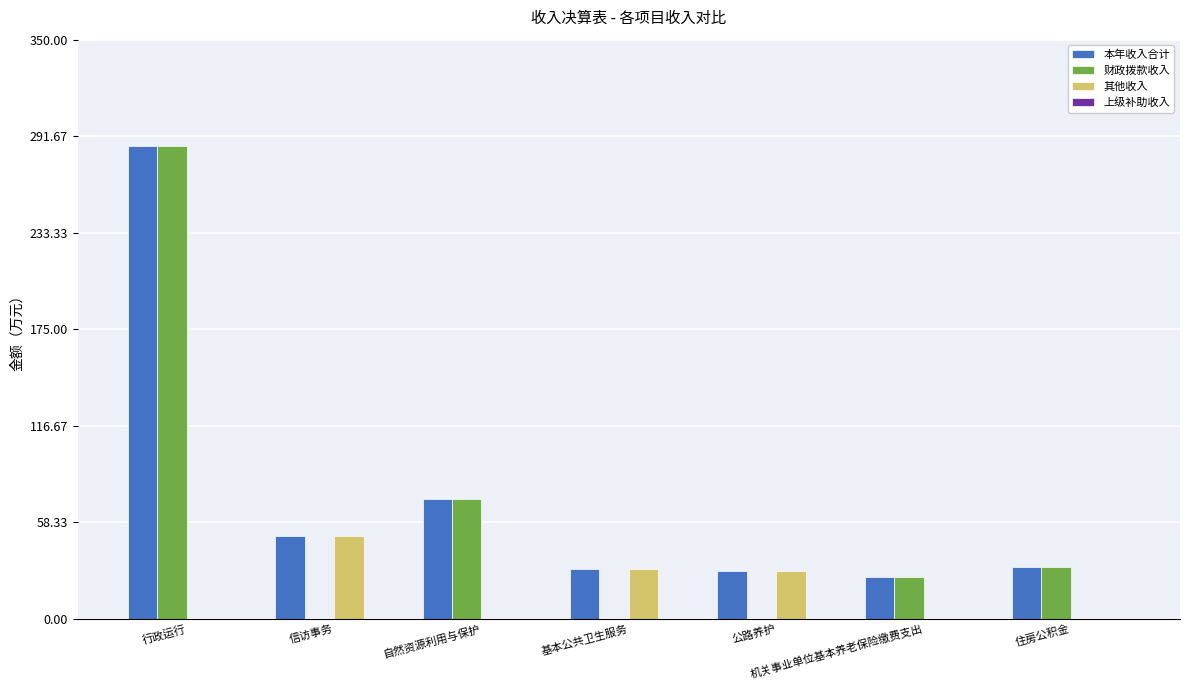

Read the 本年收入合计 value at 自然资源利用与保护.

72.1